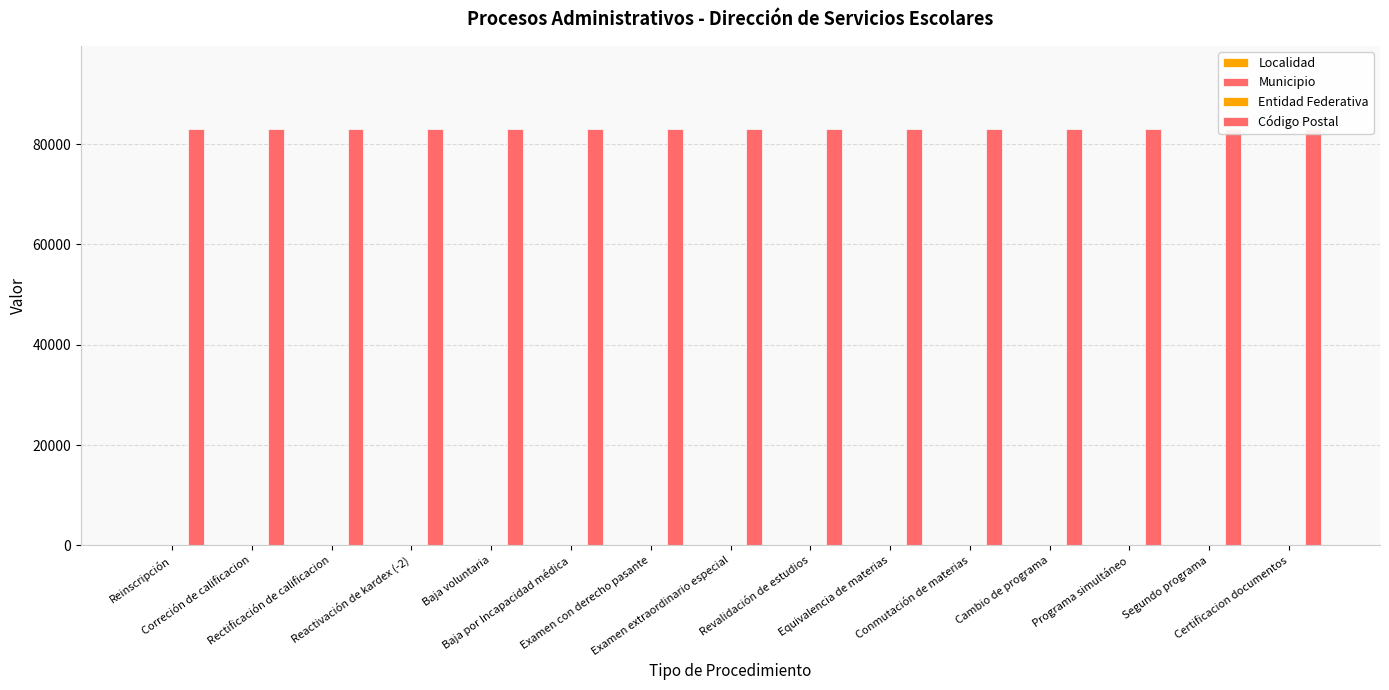

At which label does Municipio reach its minimum?

Reinscripción